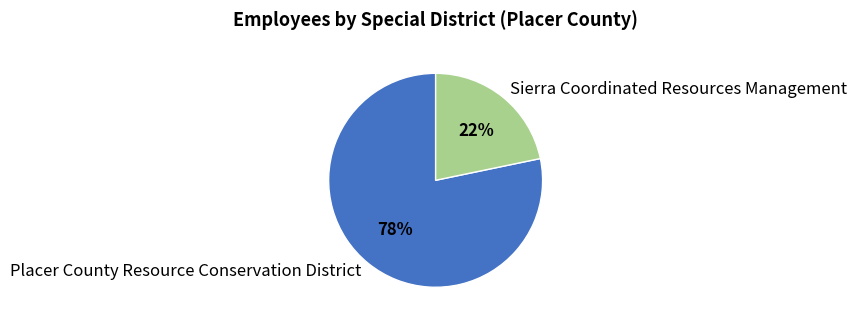

Combined, do Placer County Resource Conservation District and Sierra Coordinated Resources Management account for over 50%?

Yes